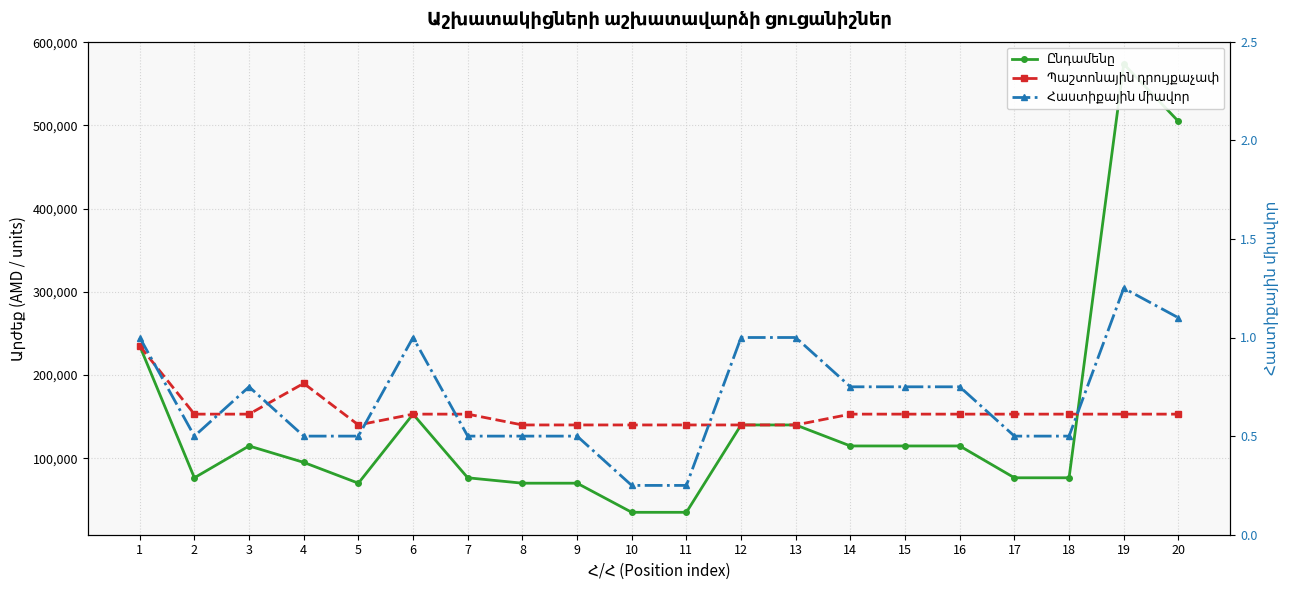

Is it true that Պաշտոնային դրույքաչափ equals 100827.9 at 3?

False